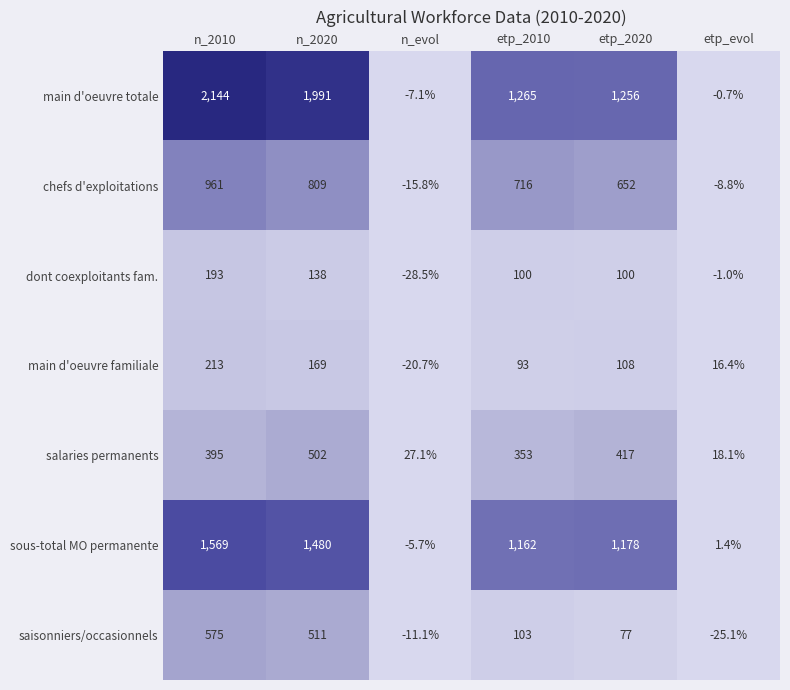

How many values in chefs d'exploitations are above zero?

4